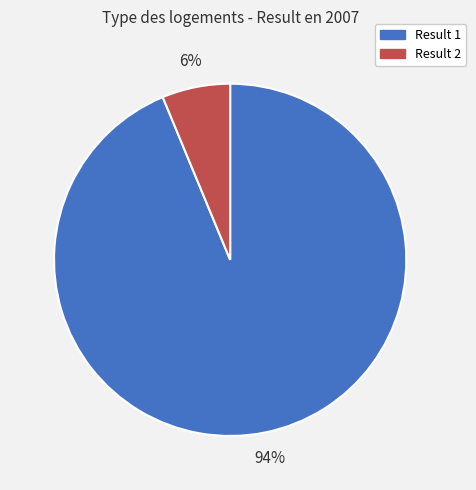

To the nearest percent, what is the combined percentage of Result 2 and Result 1?

100%